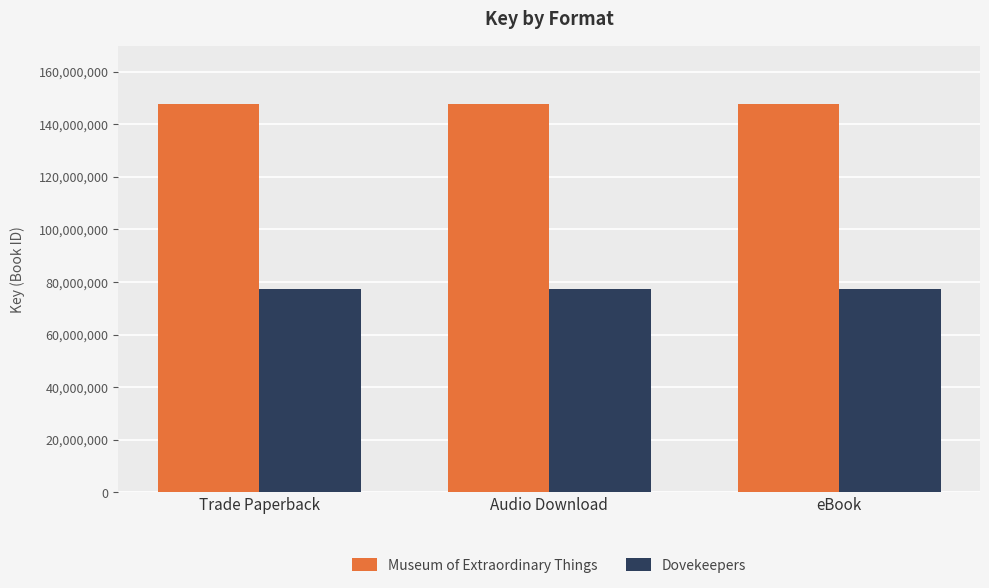

The Dovekeepers series shows 27563386 at Audio Download. True or false?

False